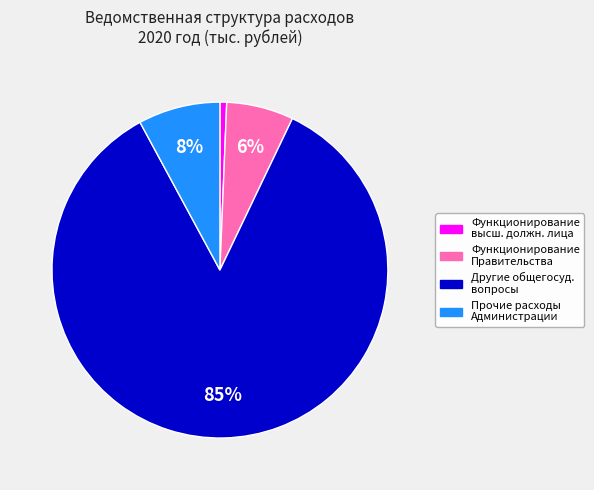

What percentage is the Функционирование высш. должн. лица slice, to the nearest percent?

1%